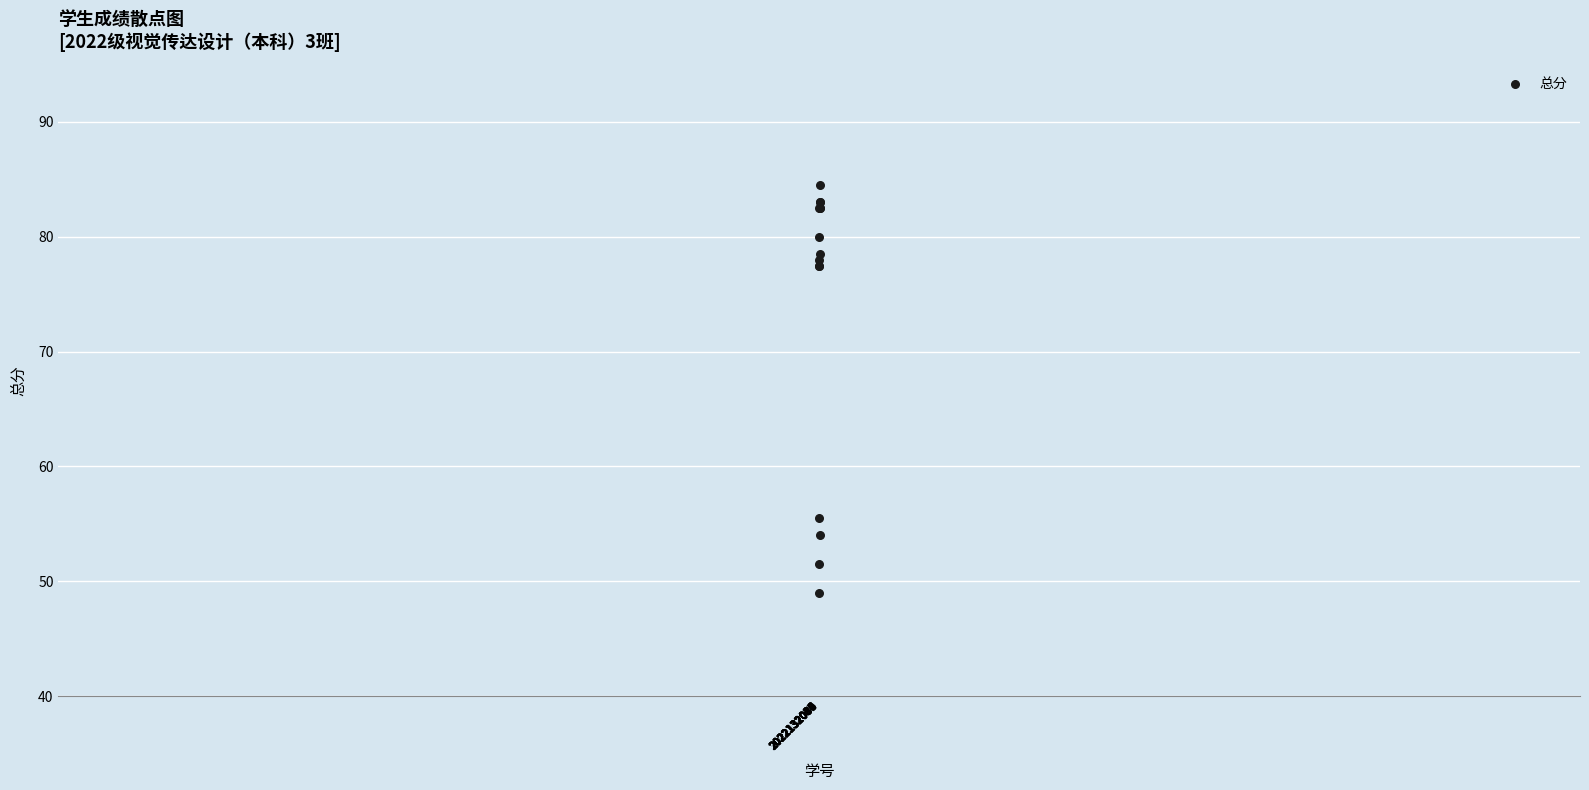

What Y value in the scatter plot is closest to 66?

55.5